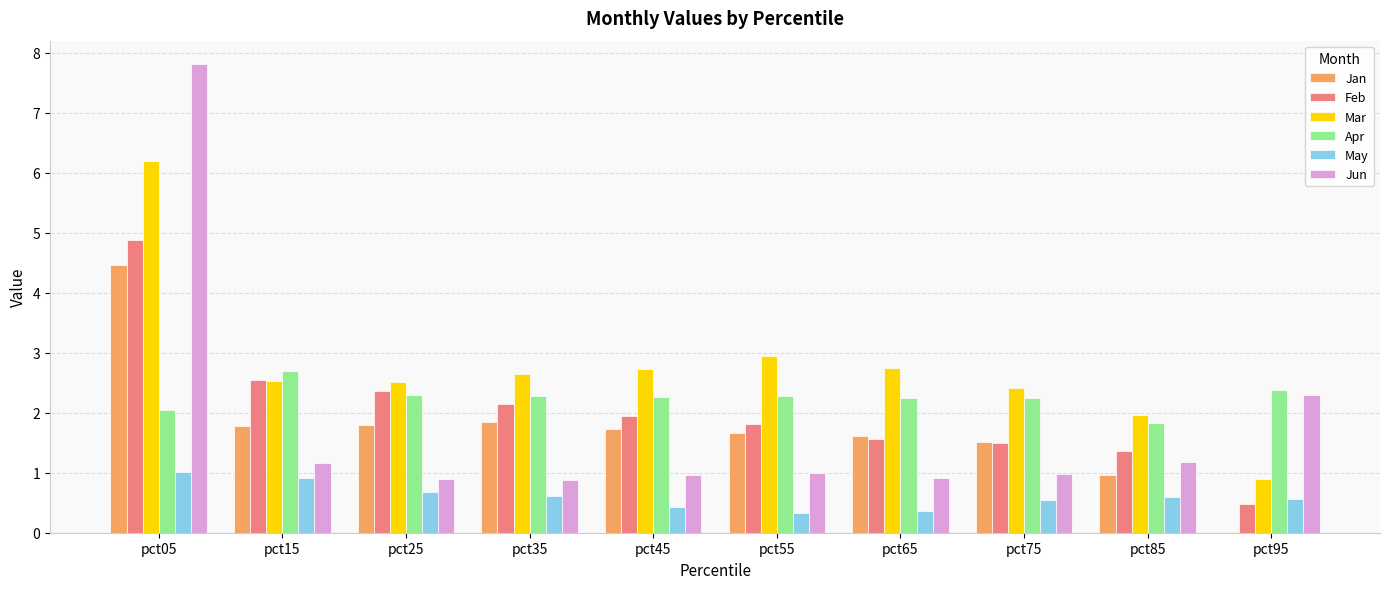

How many groups of bars are there?

10